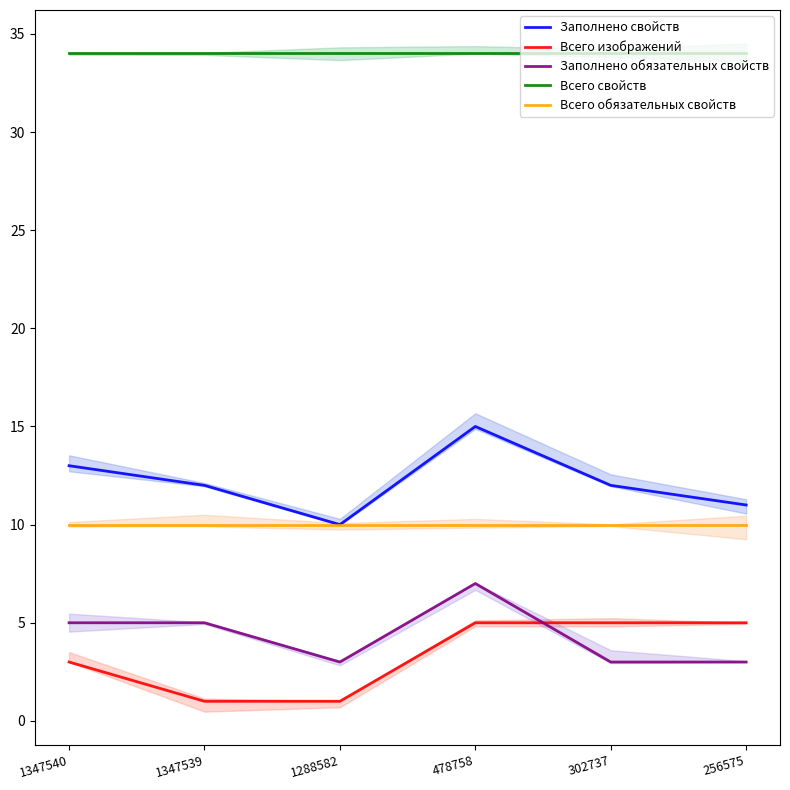

At 1347540, list the series in order from largest to smallest.

Всего свойств, Заполнено свойств, Всего обязательных свойств, Заполнено обязательных свойств, Всего изображений